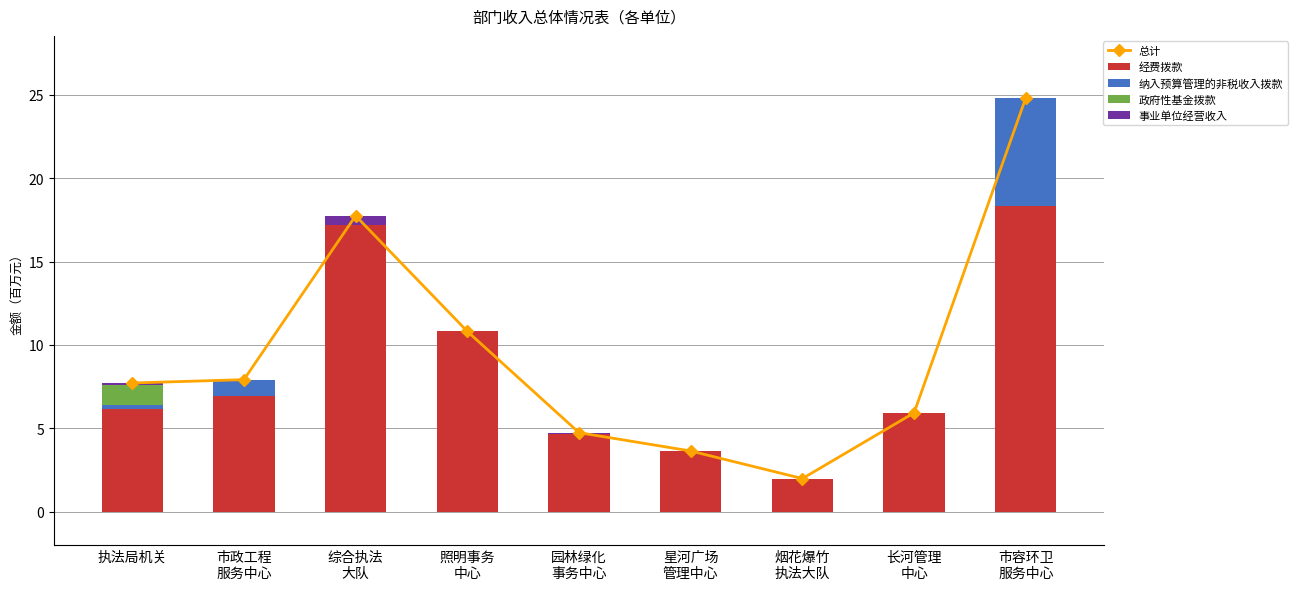

Rank the categories by 事业单位经营收入 value from lowest to highest.

市政工程
服务中心, 照明事务
中心, 星河广场
管理中心, 烟花爆竹
执法大队, 长河管理
中心, 市容环卫
服务中心, 园林绿化
事务中心, 执法局机关, 综合执法
大队